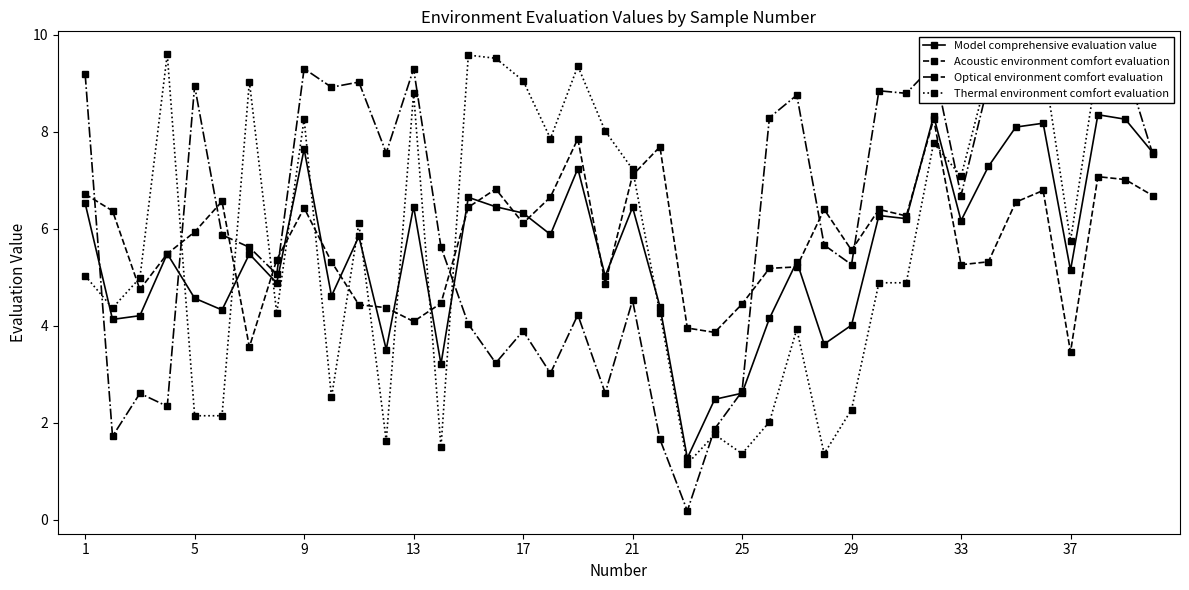

True or false: Acoustic environment comfort evaluation and Thermal environment comfort evaluation intersect in this chart.

True